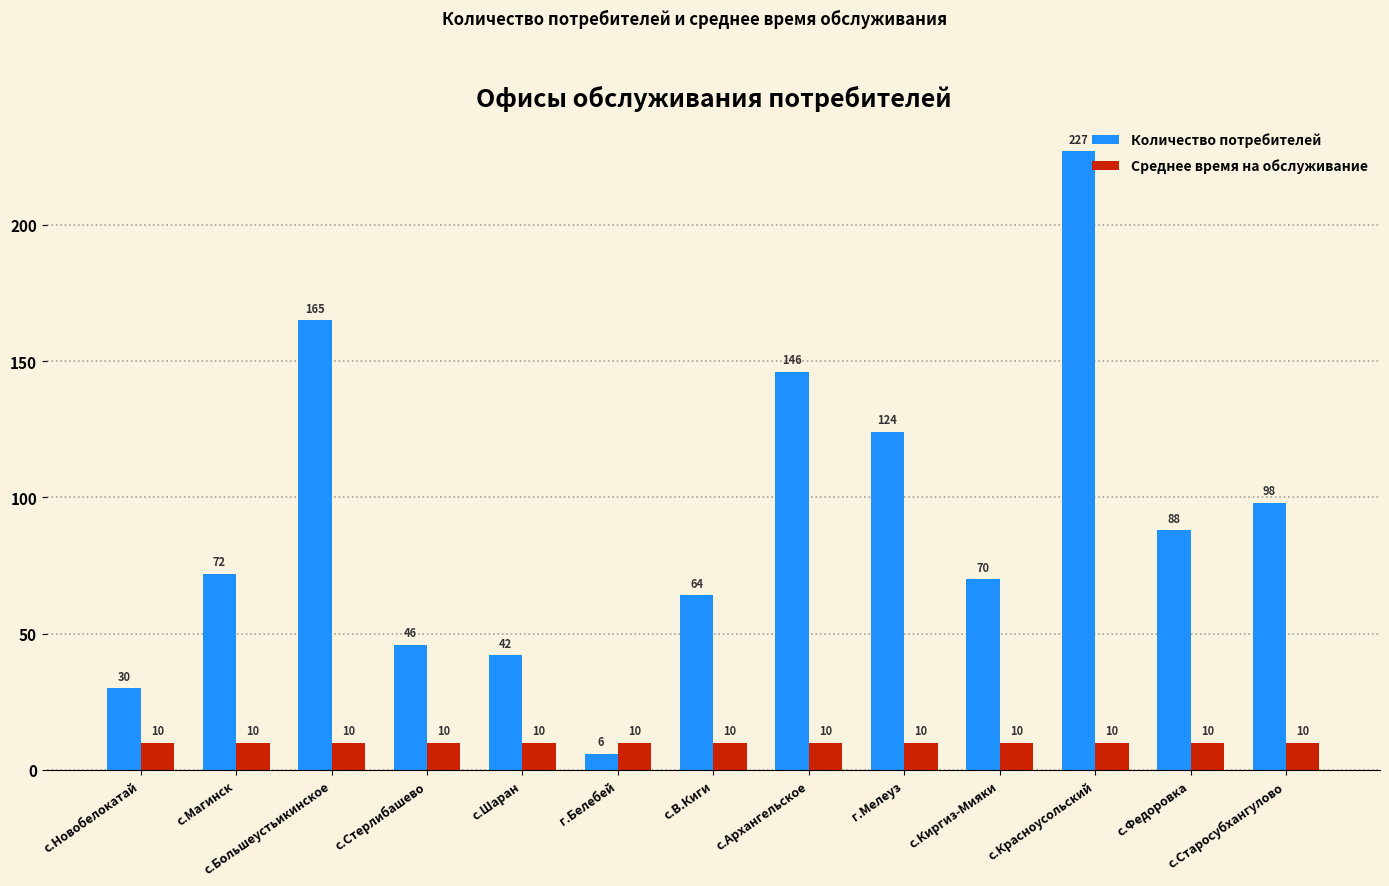

At which category is the sum across all series the highest?

с.Красноусольский